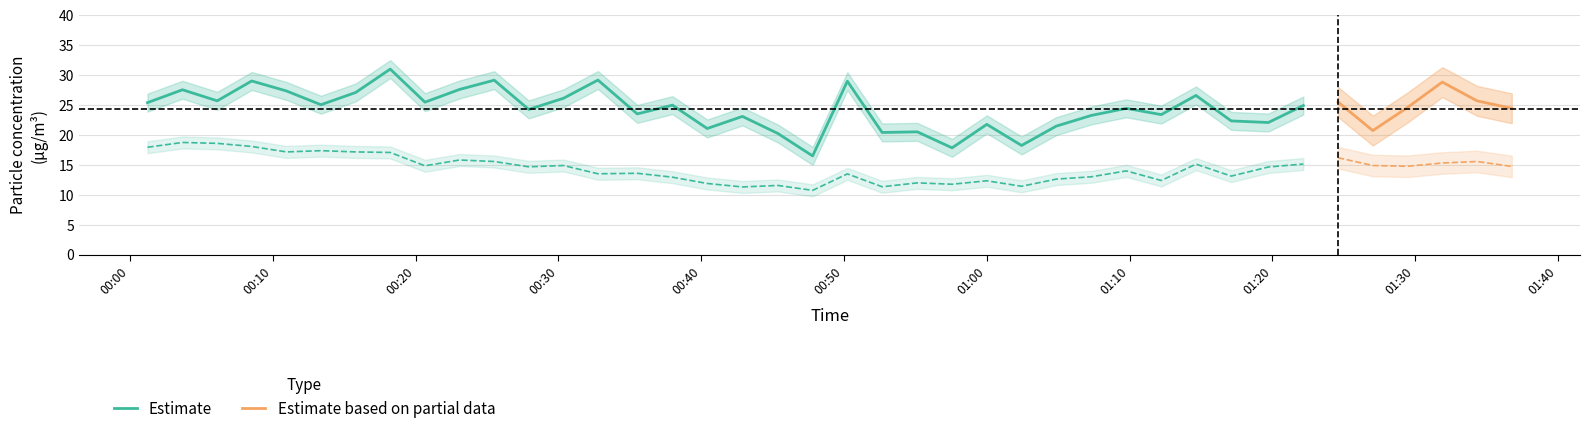

Reading left to right, extract all data points from this chart.

SDS_P1: 25.4	27.6	25.7	29.0	27.4	25.1	27.1	31.0	25.5	27.6	29.1	24.3	26.1	29.2	23.5	25.0	21.1	23.1	20.2	16.5	29.0	20.4	20.5	17.9	21.8	18.2	21.5	23.3	24.4	23.4	26.6	22.4	22.1	24.9	25.5	20.7	24.6	28.8	25.7	24.4
SDS_P2: 17.9	18.8	18.6	18.1	17.2	17.4	17.2	17.1	14.8	15.8	15.6	14.7	14.9	13.5	13.6	12.9	11.9	11.3	11.6	10.8	13.5	11.3	12.0	11.8	12.3	11.4	12.6	13.0	14.0	12.4	15.1	13.1	14.7	15.2	16.2	14.9	14.8	15.3	15.6	14.8